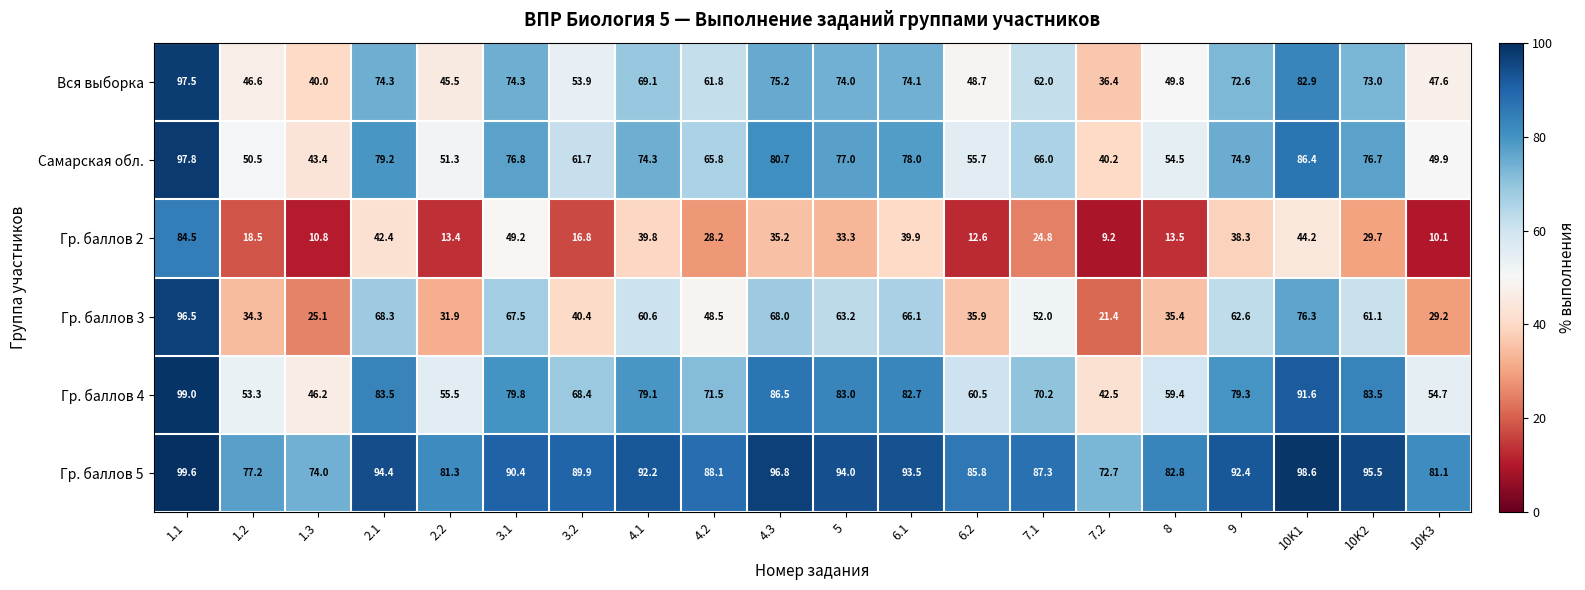

Which series changed the most between 4.3 and 10K1?

Гр. баллов 2